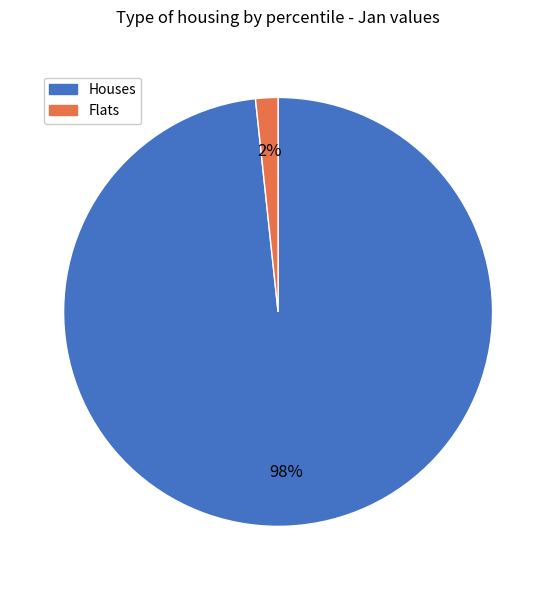

Is there a majority slice in this chart?

Yes